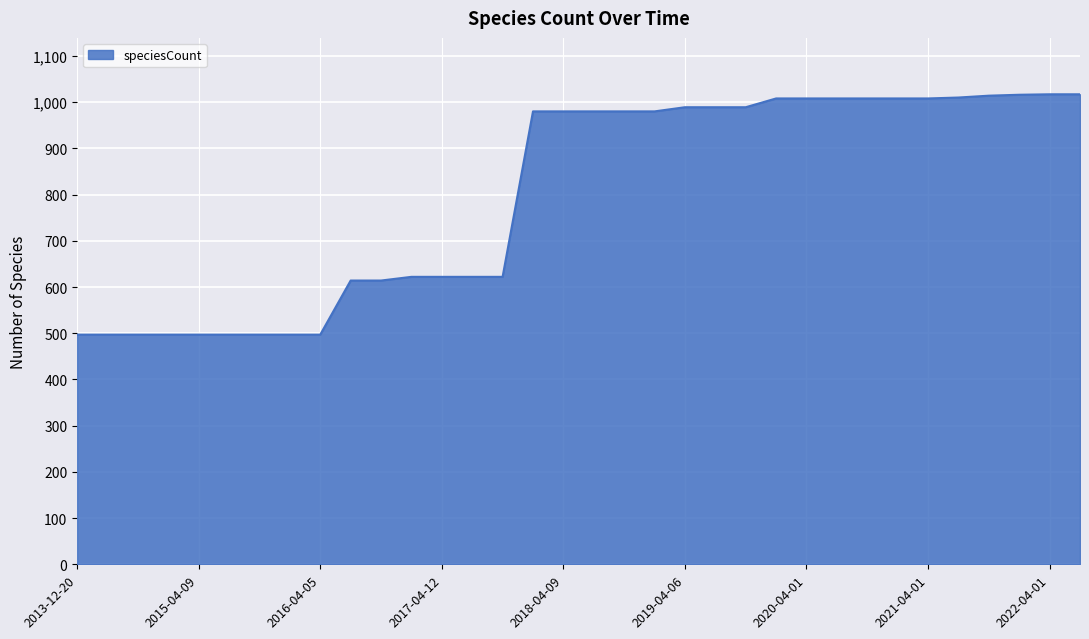

What is the maximum value shown in the chart?

1017